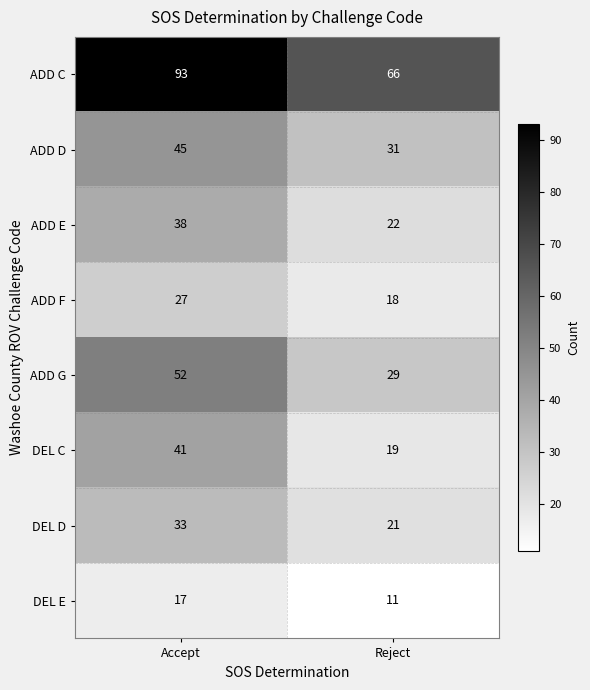

Which series changed the most between Accept and Reject?

ADD C